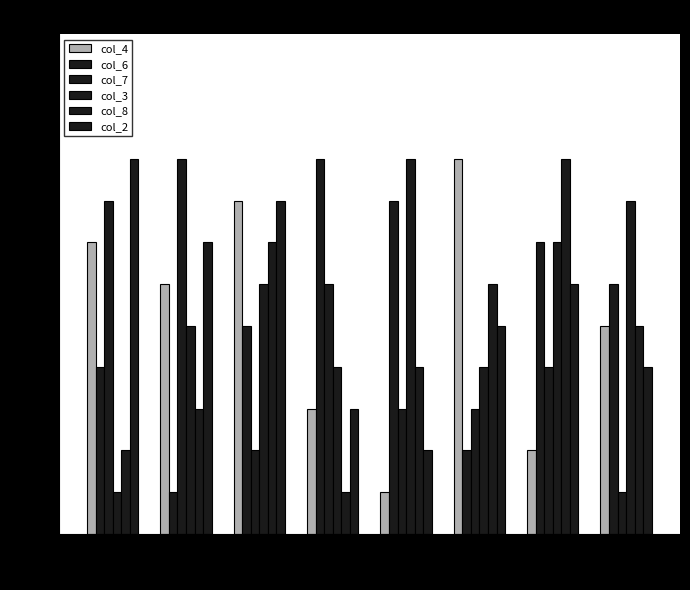

Is it true that col_4 equals 1 at 1?

True